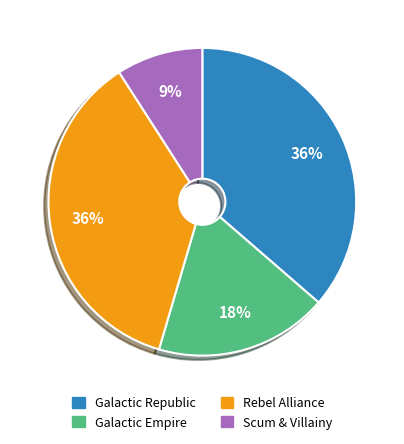

To the nearest percent, what percentage of the pie is Galactic Republic?

36%